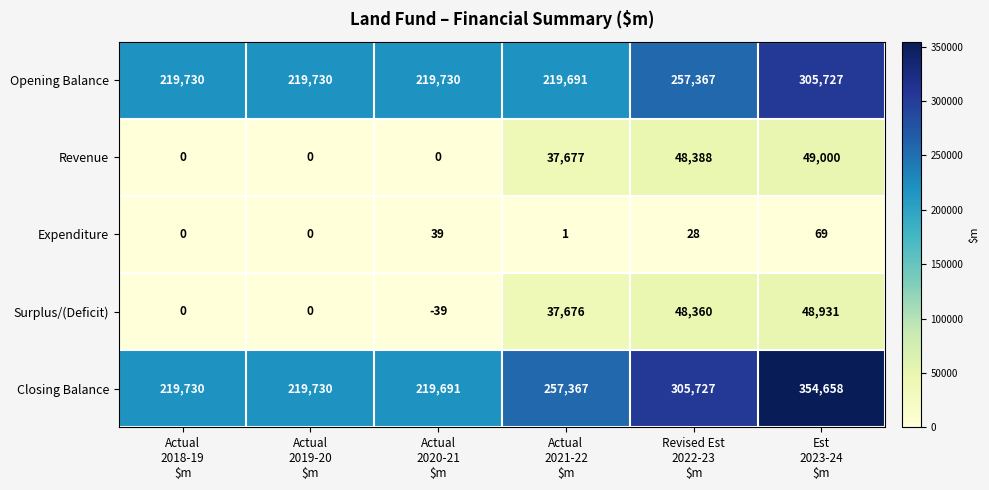

Which series has the largest range (max minus min)?

Closing Balance